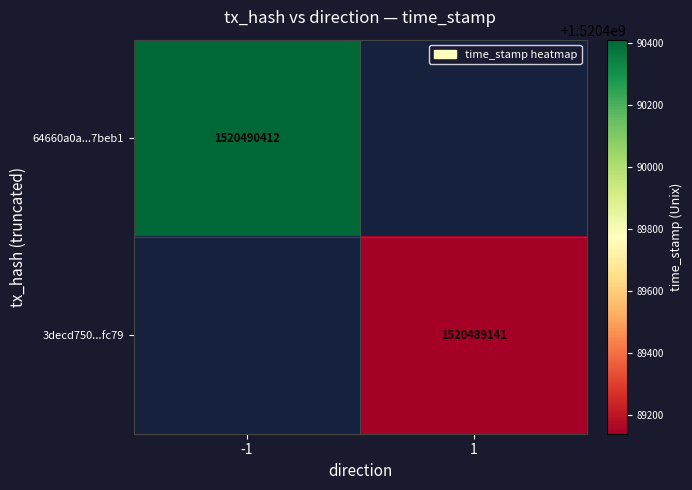

How many categories are shown in the chart?

2